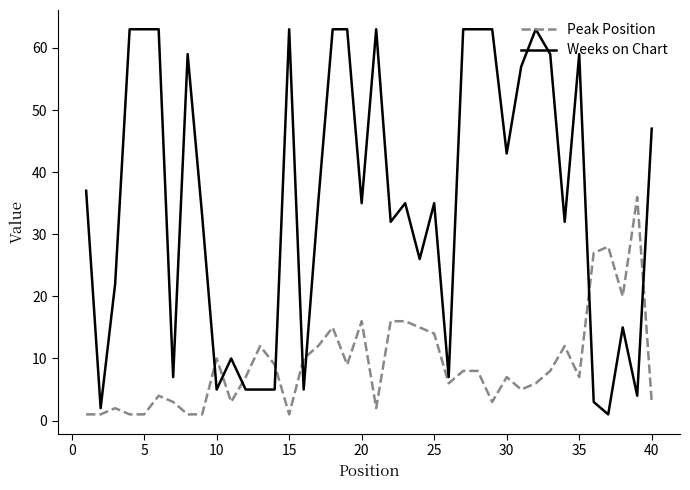

What is the lowest value of the Peak Position series?

1